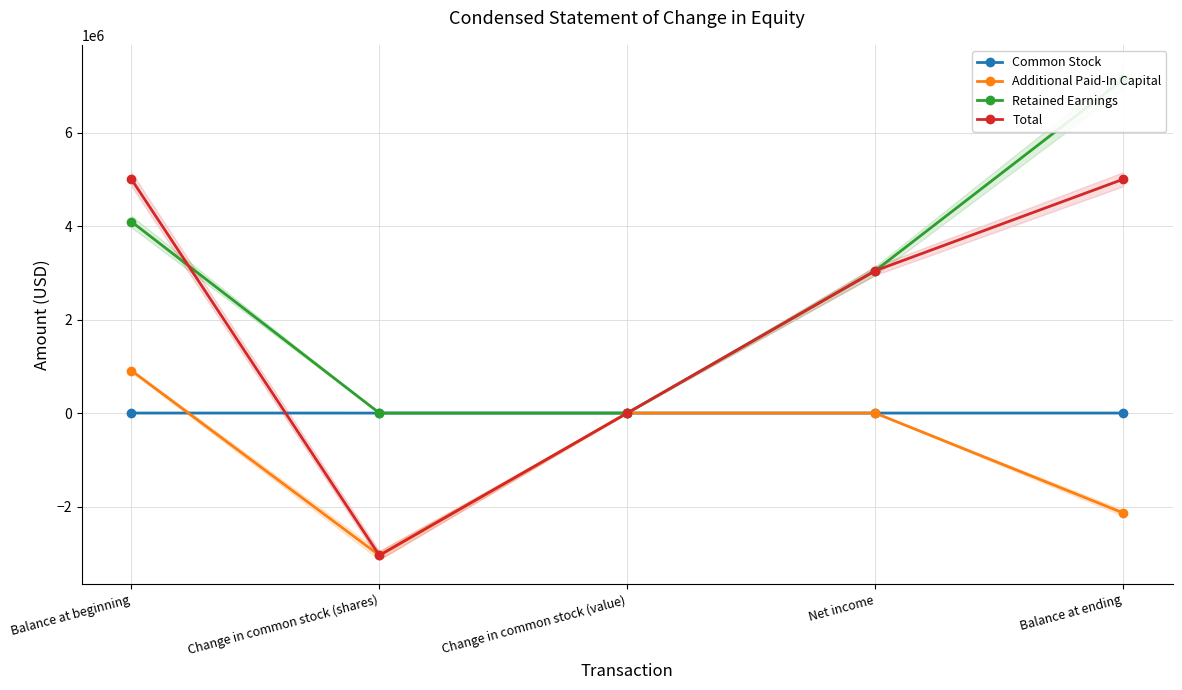

Rank the series by their average value, from lowest to highest.

Additional Paid-In Capital, Common Stock, Total, Retained Earnings